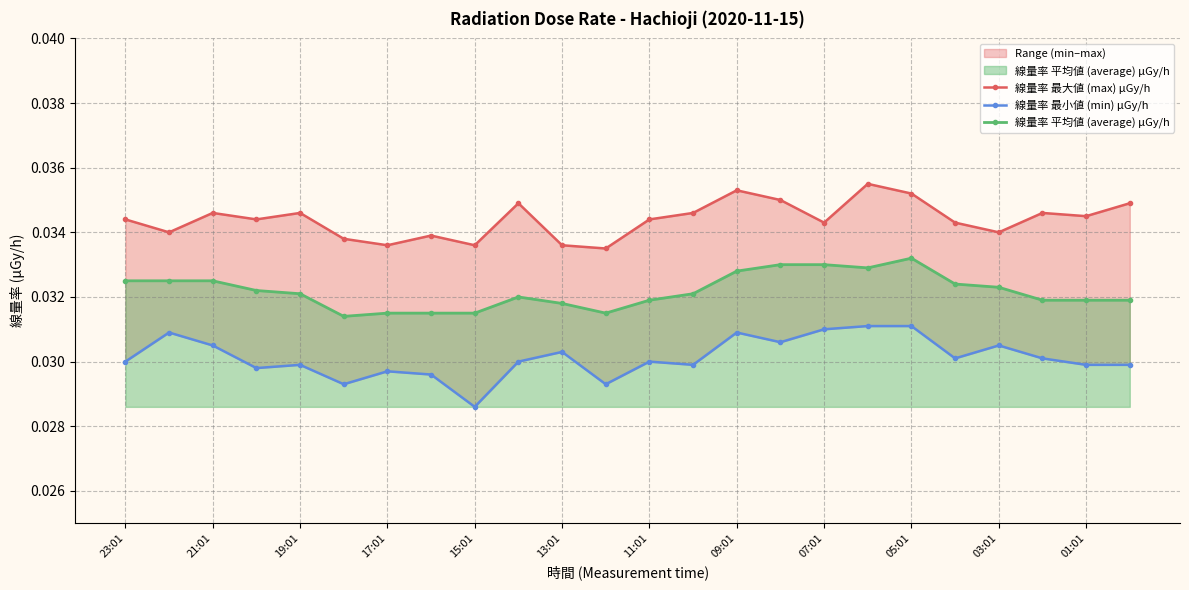

True or false: 線量率 最小値 (min) μGy/h and 線量率 平均値 (average) μGy/h cross at least once.

False